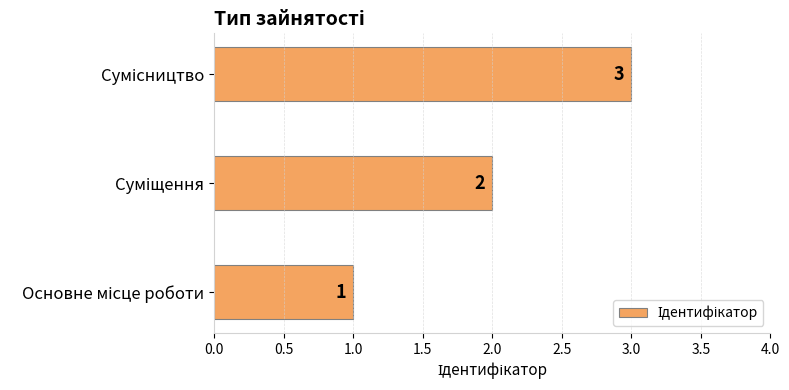

What is the maximum value shown in the chart?

3